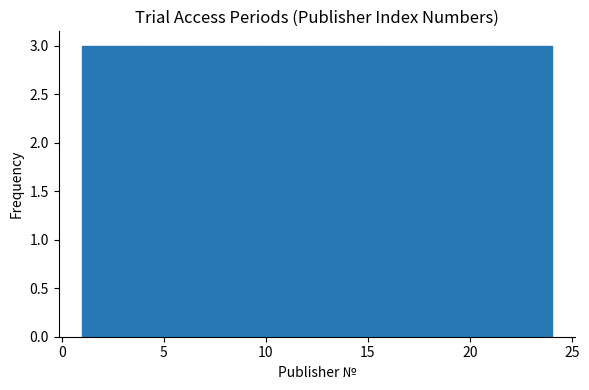

What is the height of the bar covering 7.0 to 9.5 on the x-axis? Neither the bar edges nor the heights are printed on the chart, so give them approximately, as read against the axes.

3